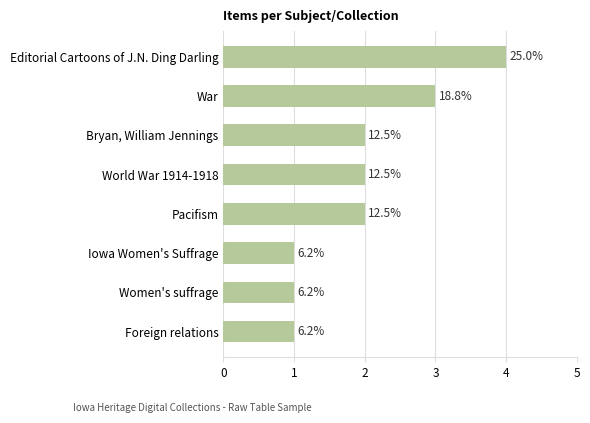

What is the difference between the maximum and second lowest values?

3